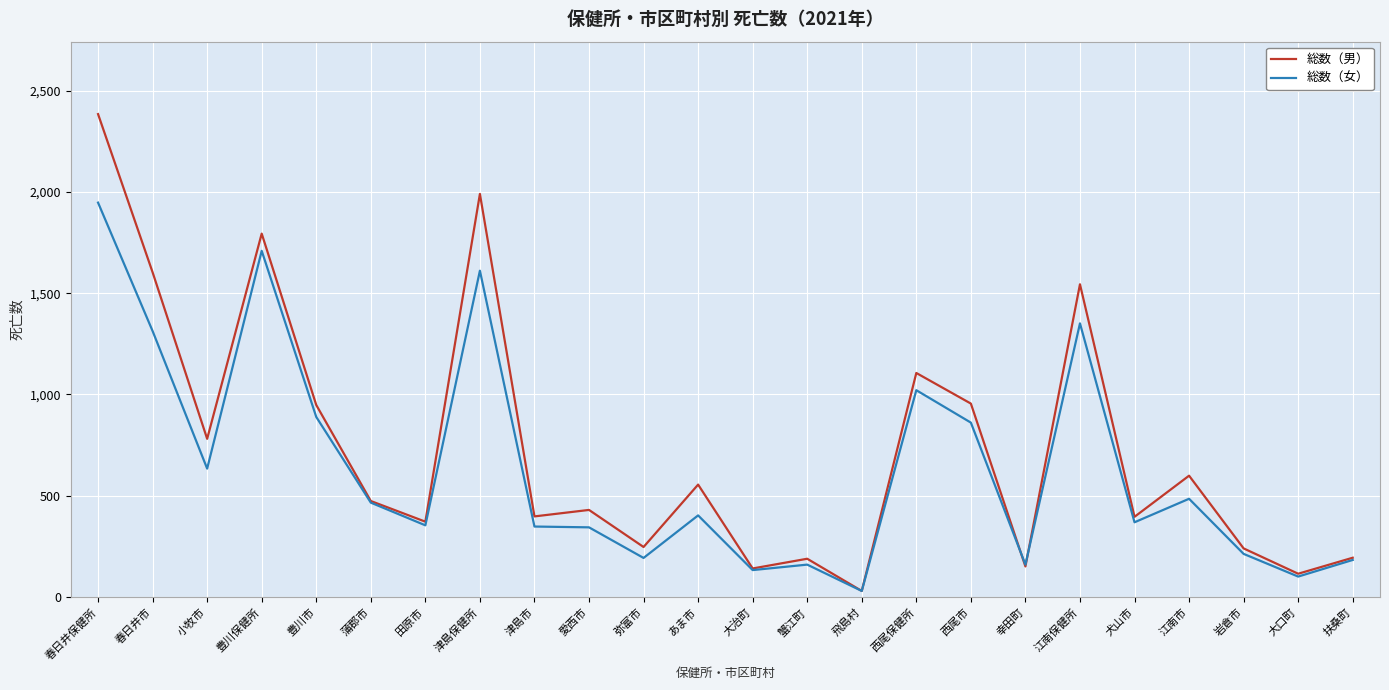

How many interior local peaks does the 総数（男） series have?

8